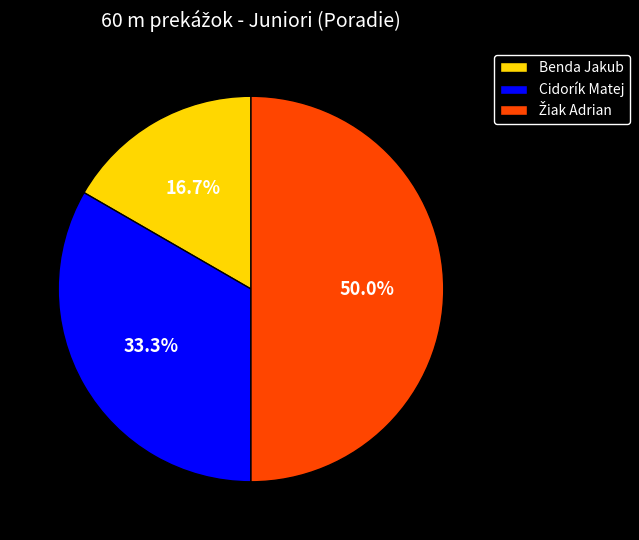

Which category has the smallest portion of the pie?

Benda Jakub